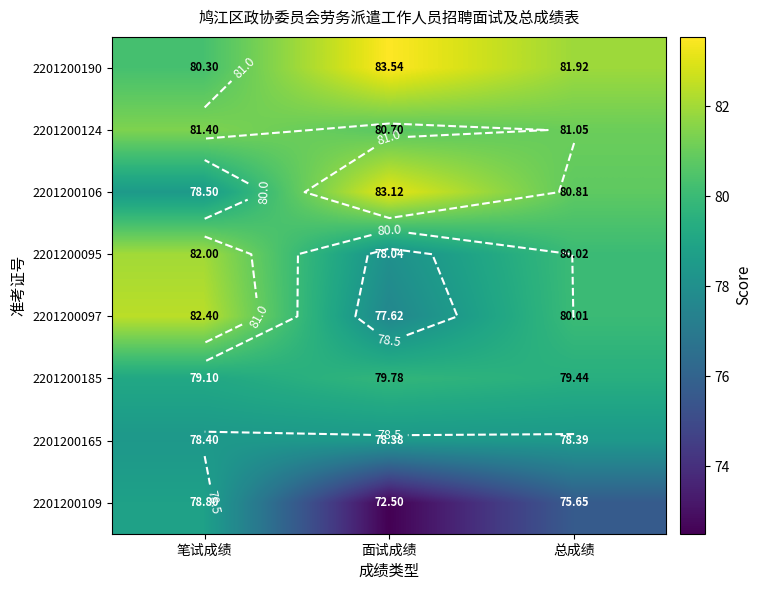

Read the 2201200165 value at 面试成绩.

78.4